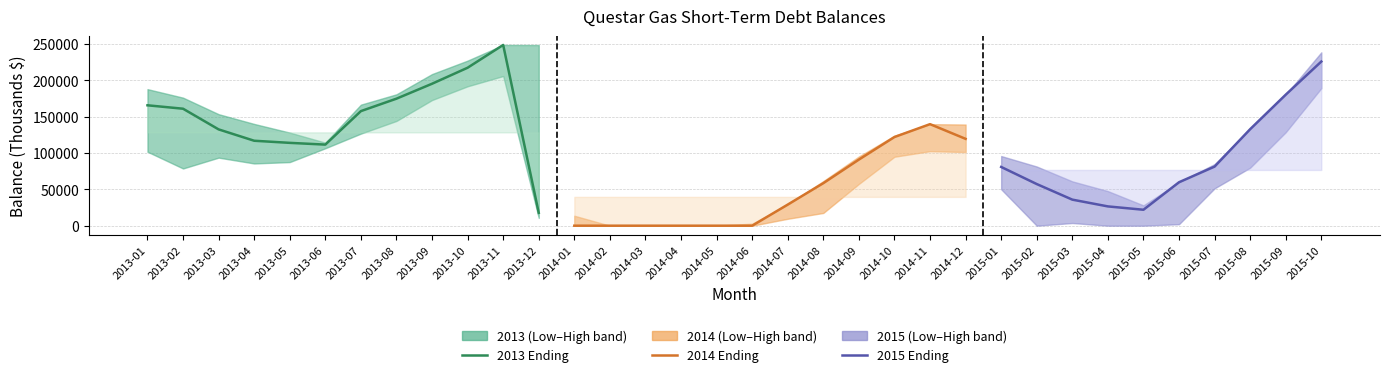

How many positive values does the Low series have?

25